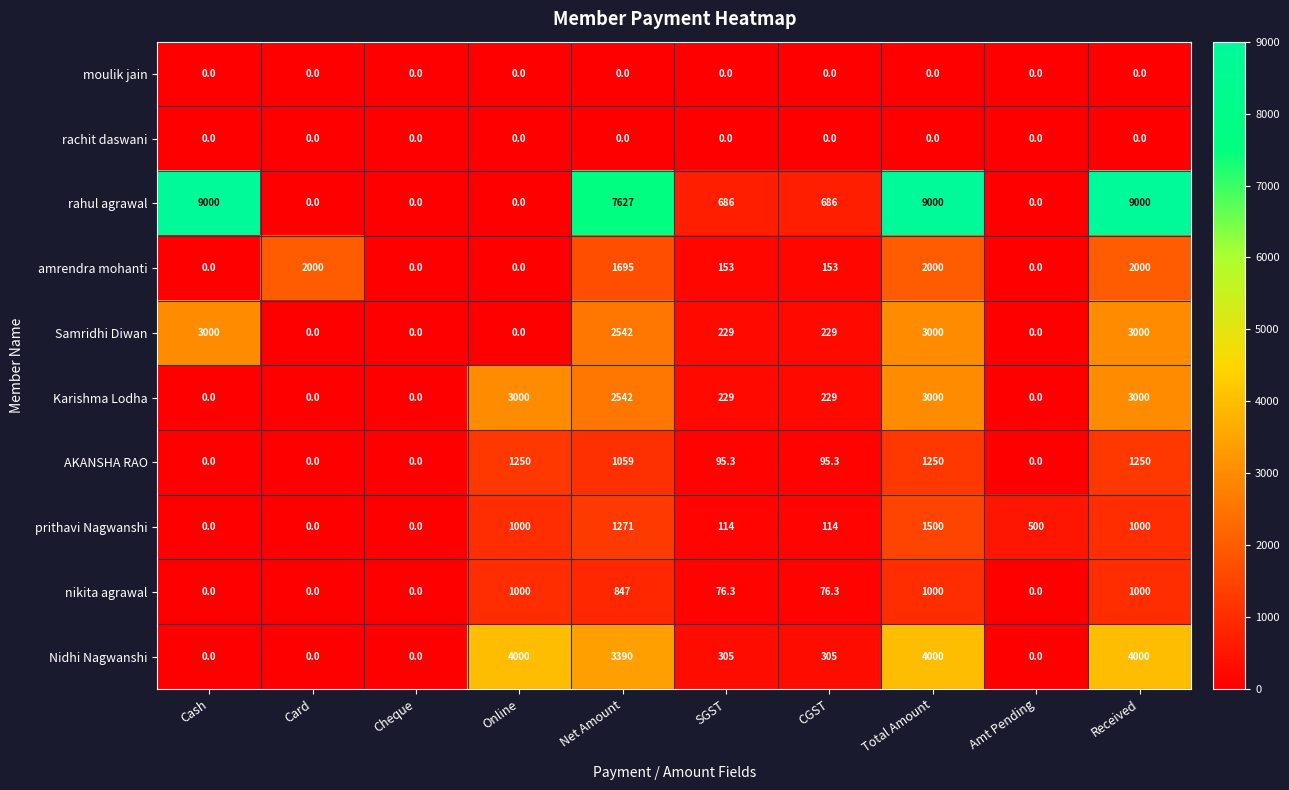

The Samridhi Diwan series shows 3000.0 at Cash. True or false?

True